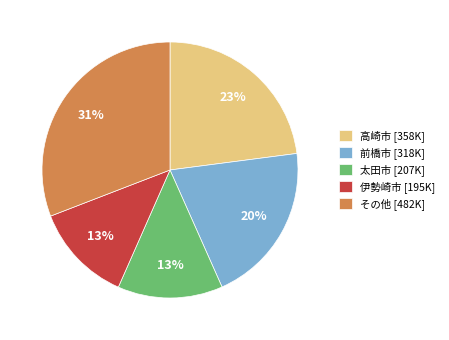

How many segments does this pie chart have?

5